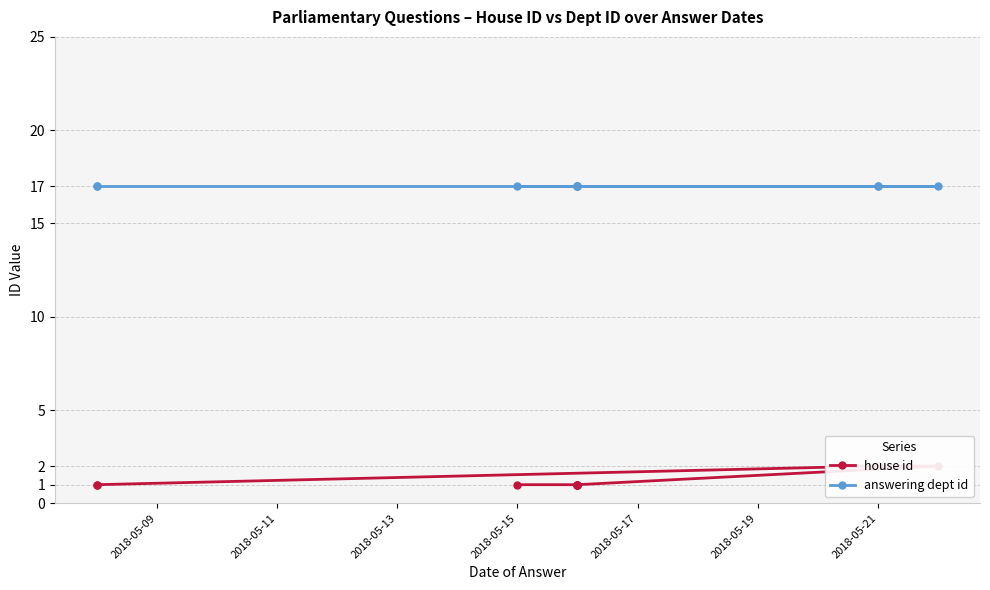

Rank the series by their maximum value, from lowest to highest.

house id, answering dept id